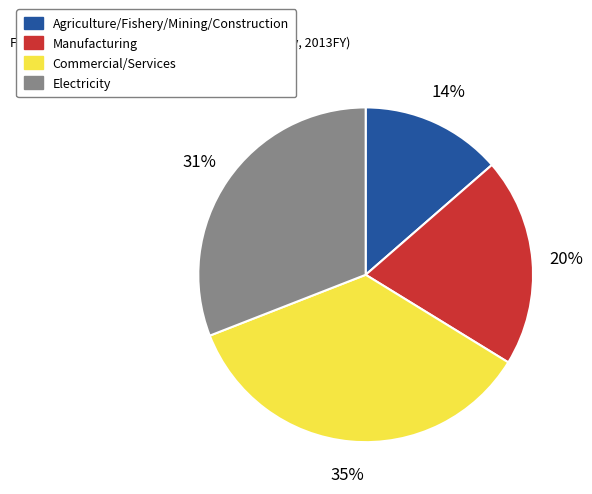

The Manufacturing slice represents 20% of the pie. True or false?

True